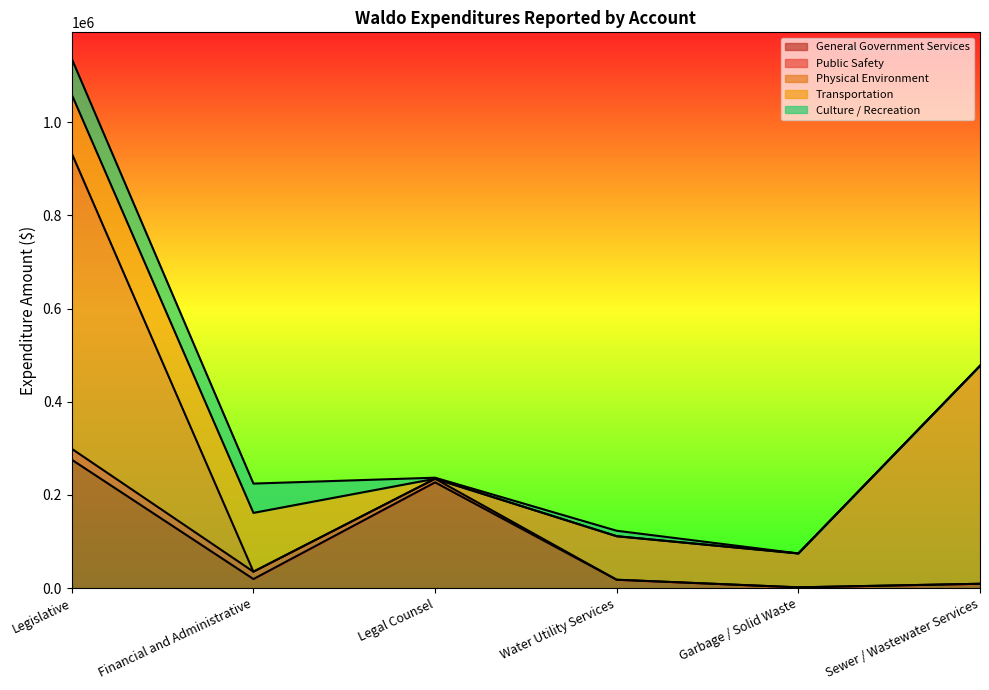

Is it true that Public Safety equals 8796 at Financial and Administrative?

False